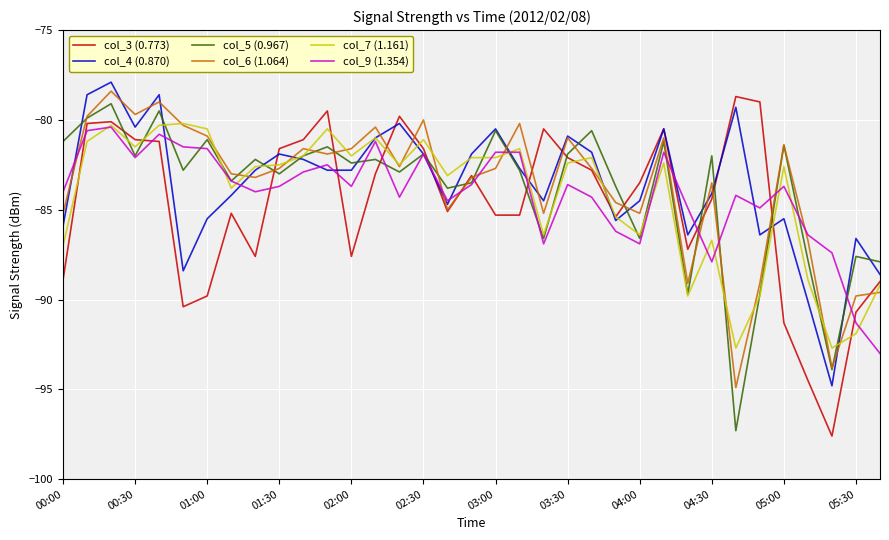

Which series has the largest range (max minus min)?

col_3 (0.773)